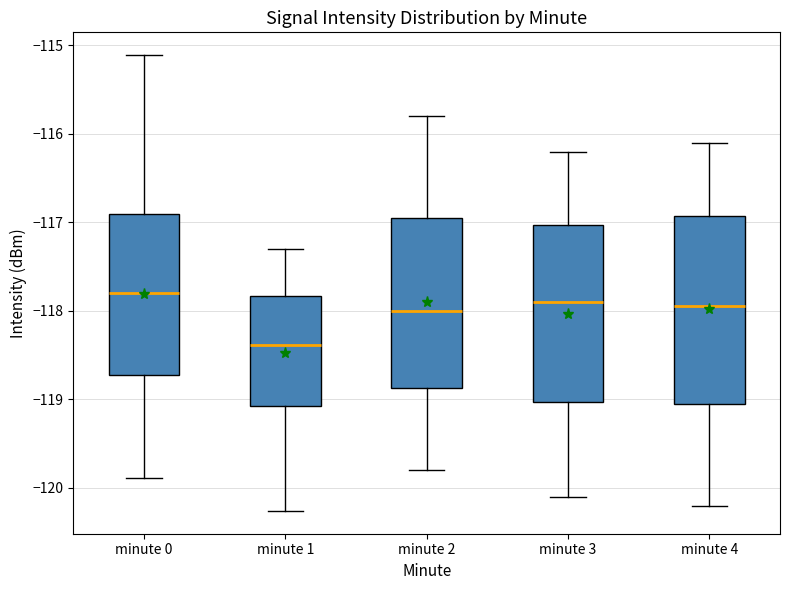

Reading left to right, read every box against the y-axis: the position of its median line, the range the box covers, and the ends of its whiskers. The values are not printed on the chart, so give them approximately, as read against the axis.

minute 0: median -117.8, box -118.7 to -116.9, whiskers -119.9 to -115.1
minute 1: median -118.4, box -119.1 to -117.8, whiskers -120.3 to -117.3
minute 2: median -118.0, box -118.9 to -116.9, whiskers -119.8 to -115.8
minute 3: median -117.9, box -119.0 to -117.0, whiskers -120.1 to -116.2
minute 4: median -117.9, box -119.0 to -116.9, whiskers -120.2 to -116.1